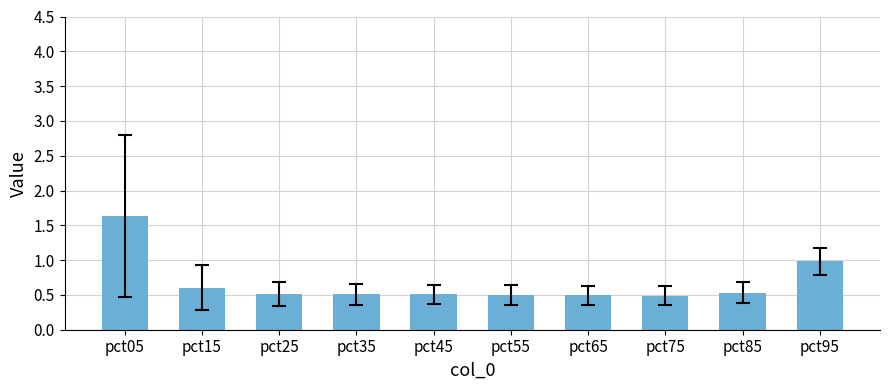

What is the value of the 4th bar from the left?

0.5